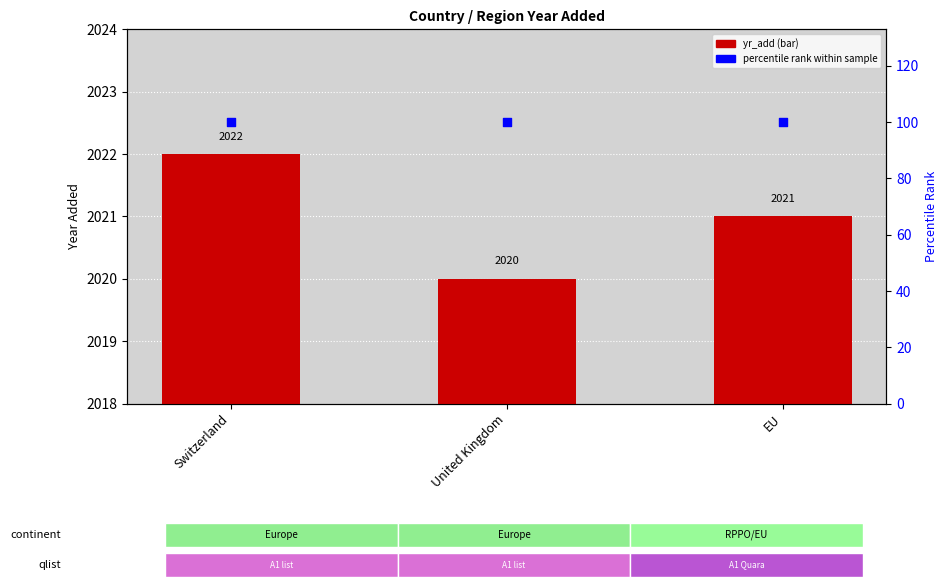

What is the total value across all series at EU?

2121